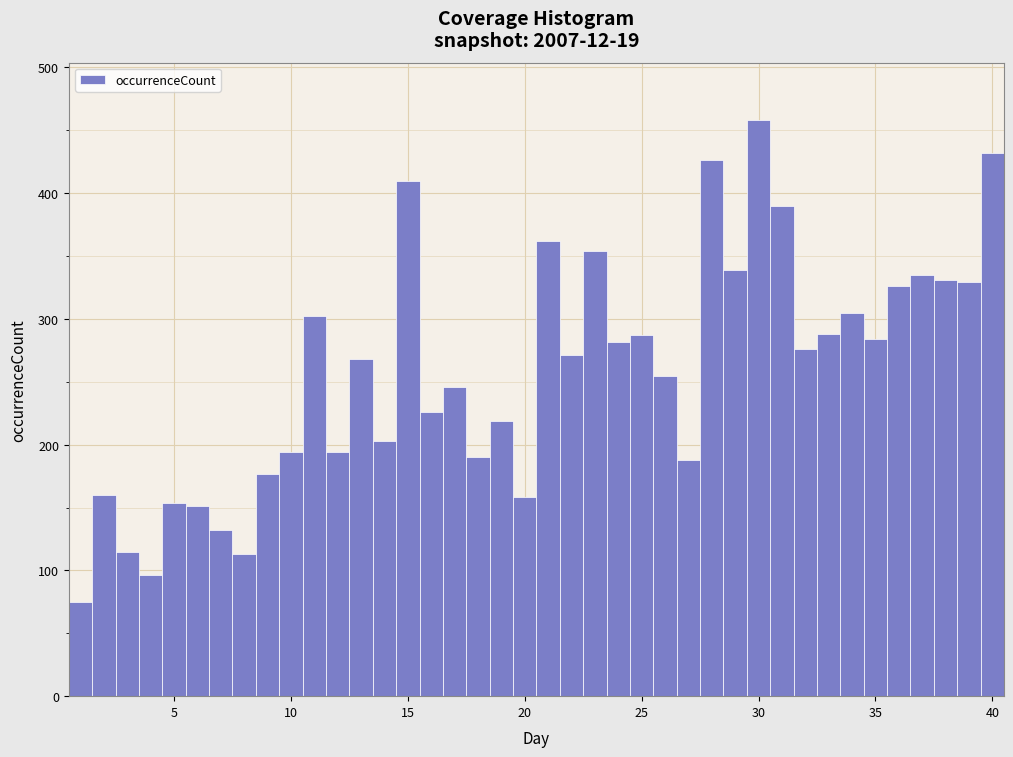

Read against the x-axis, roughly where is the centre of the tallest bar?

30.0